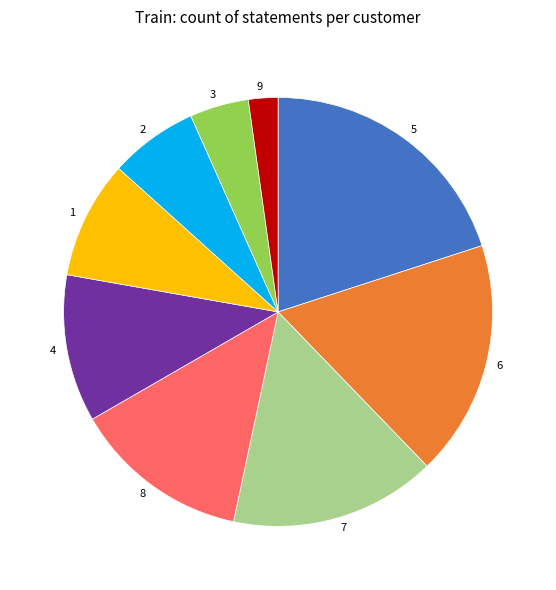

Approximately how many times larger is the value at 4 compared to 7?

0.7